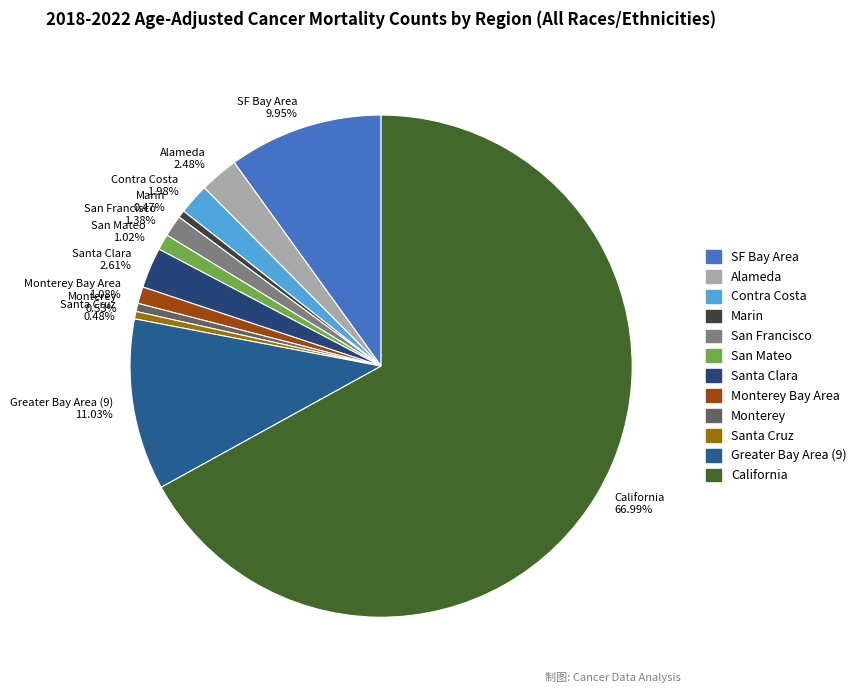

Count the number of slices in the pie.

12